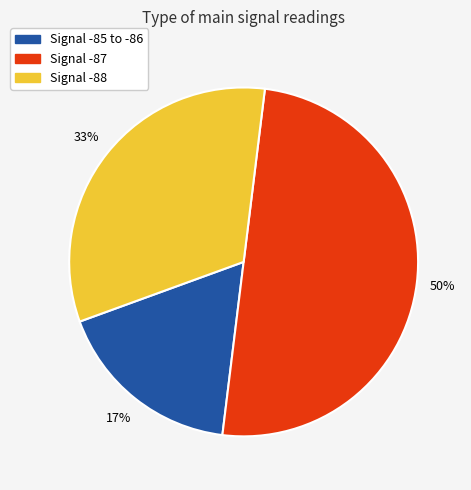

To the nearest percent, what is the average slice percentage?

33%